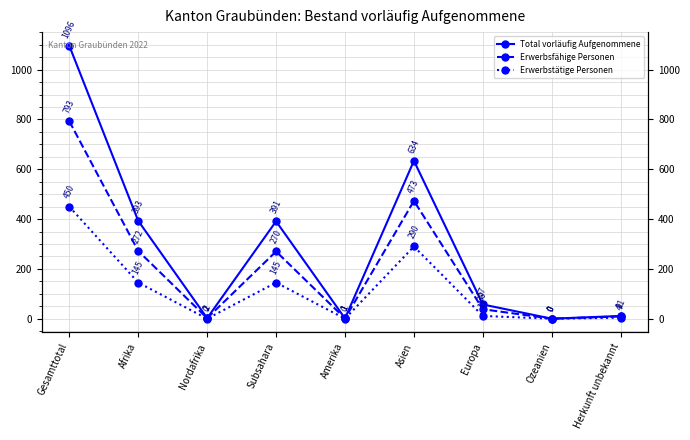

How many data points in Total vorläufig Aufgenommene are less than 57?

4